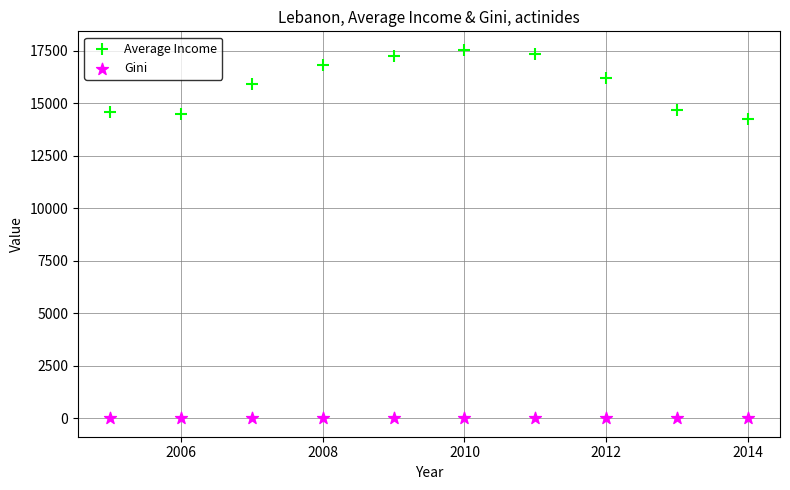

Which series contains the lowest Y value?

Gini